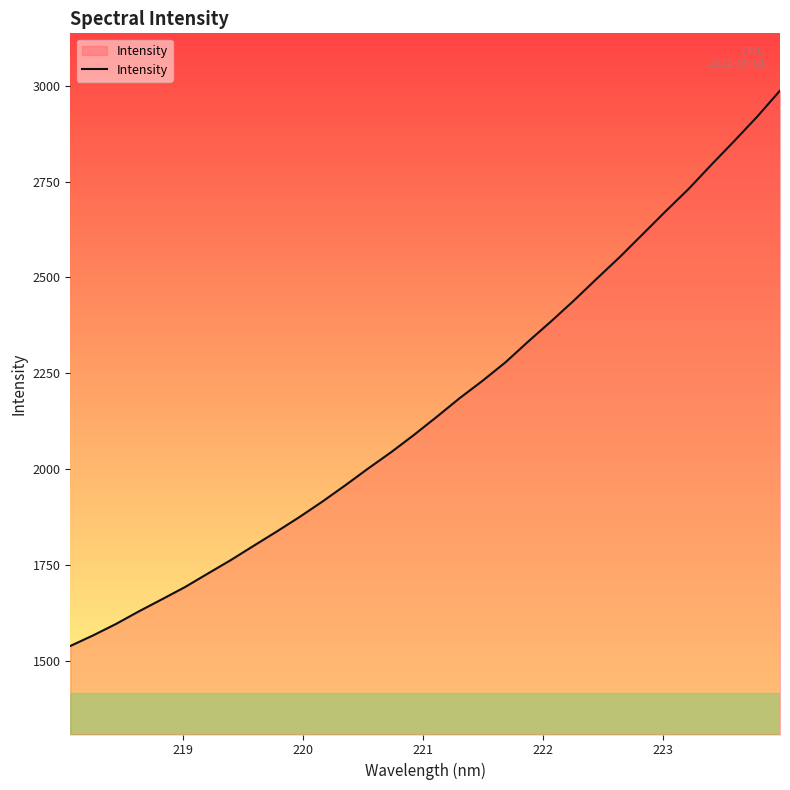

What is the minimum value shown in the chart?

1539.0